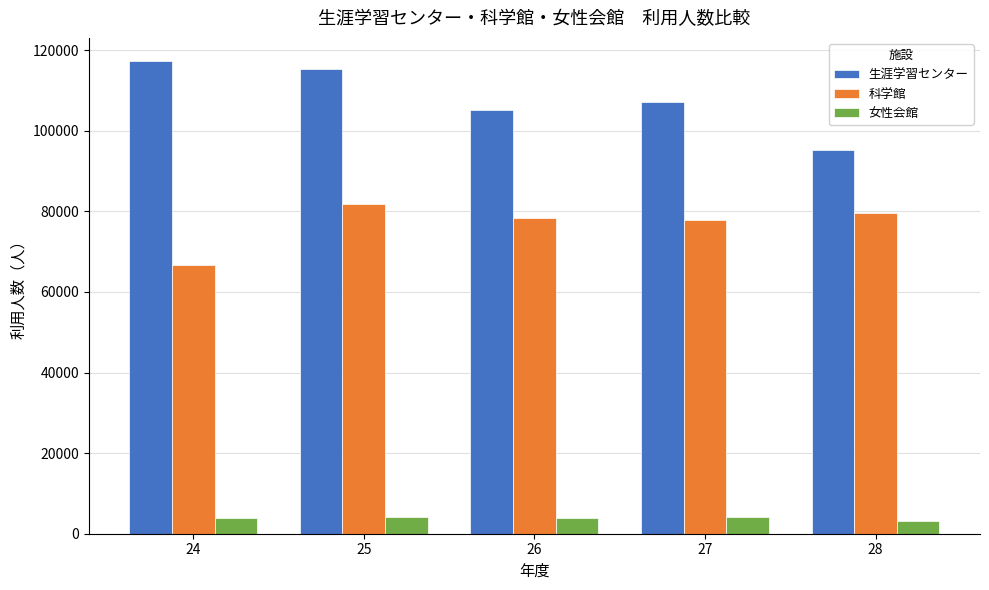

Rank the series by their average value, from lowest to highest.

女性会館, 科学館, 生涯学習センター